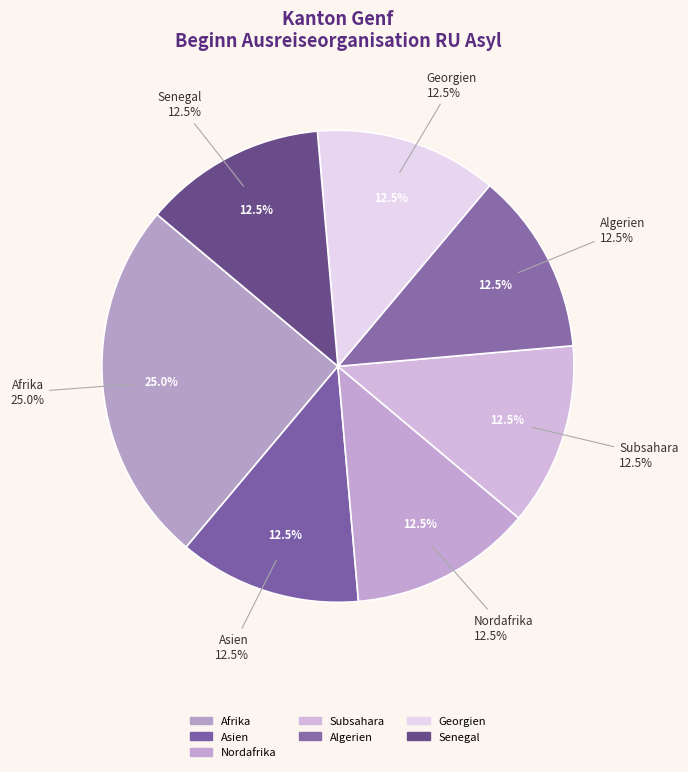

True or false: Amerika accounts for 0% of the total.

True